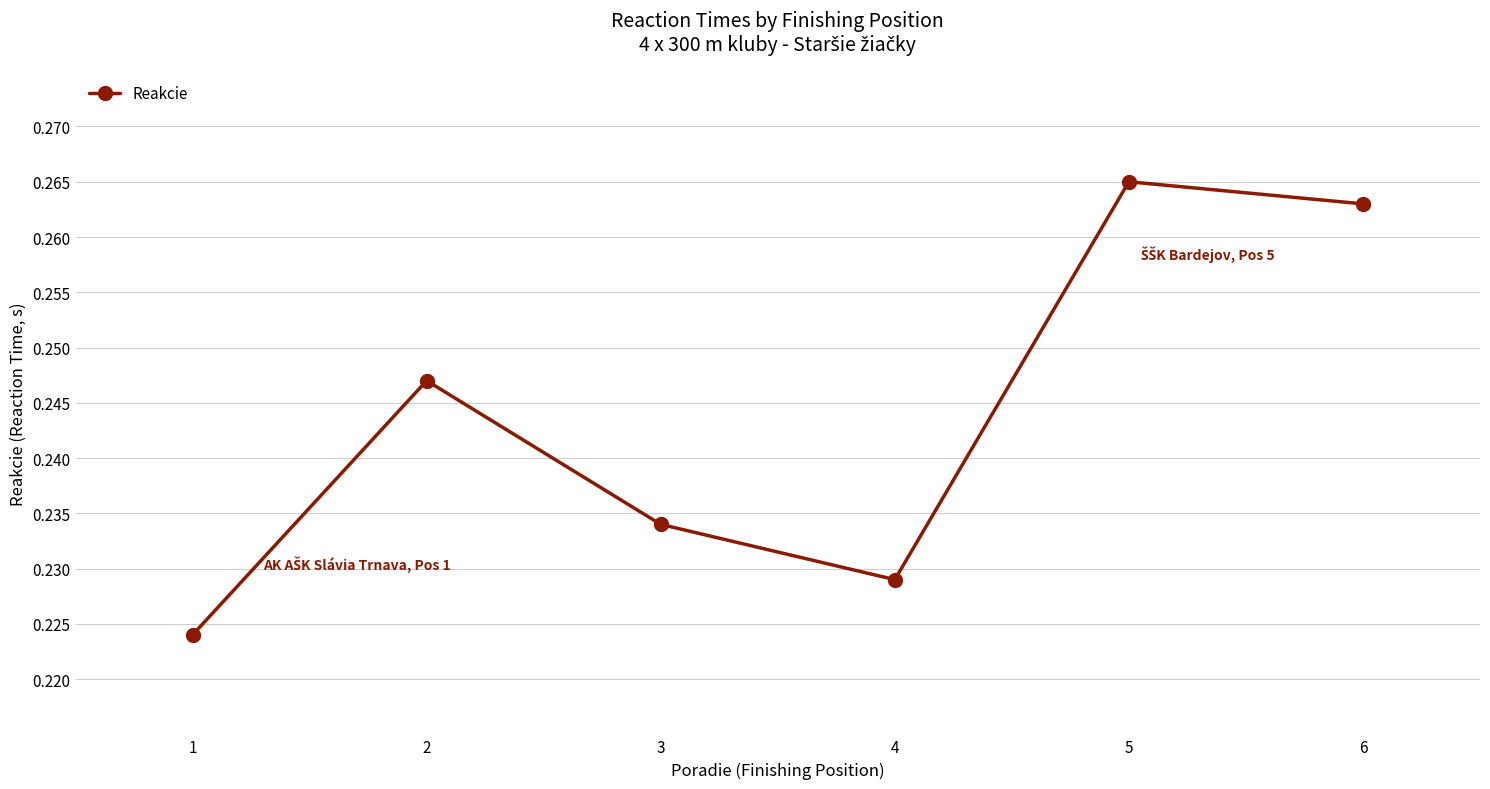

How many lines are shown in the chart?

1